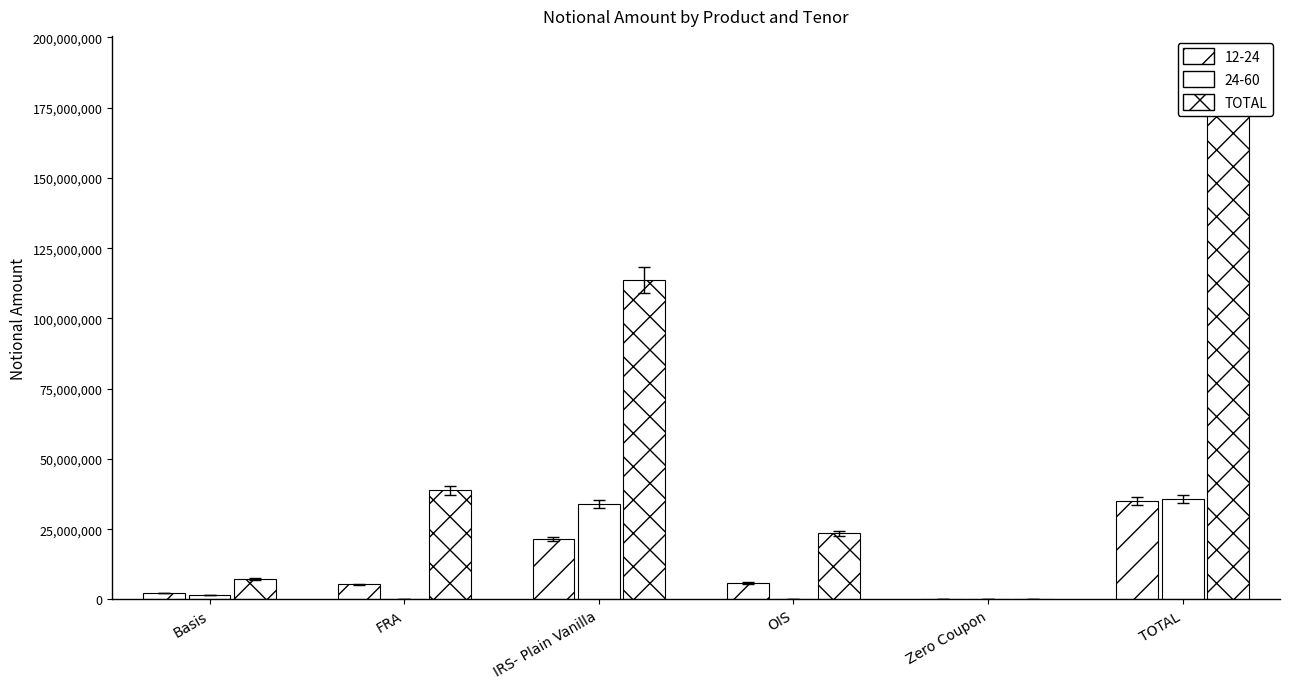

Is it true that the value at FRA is 38881831?

True